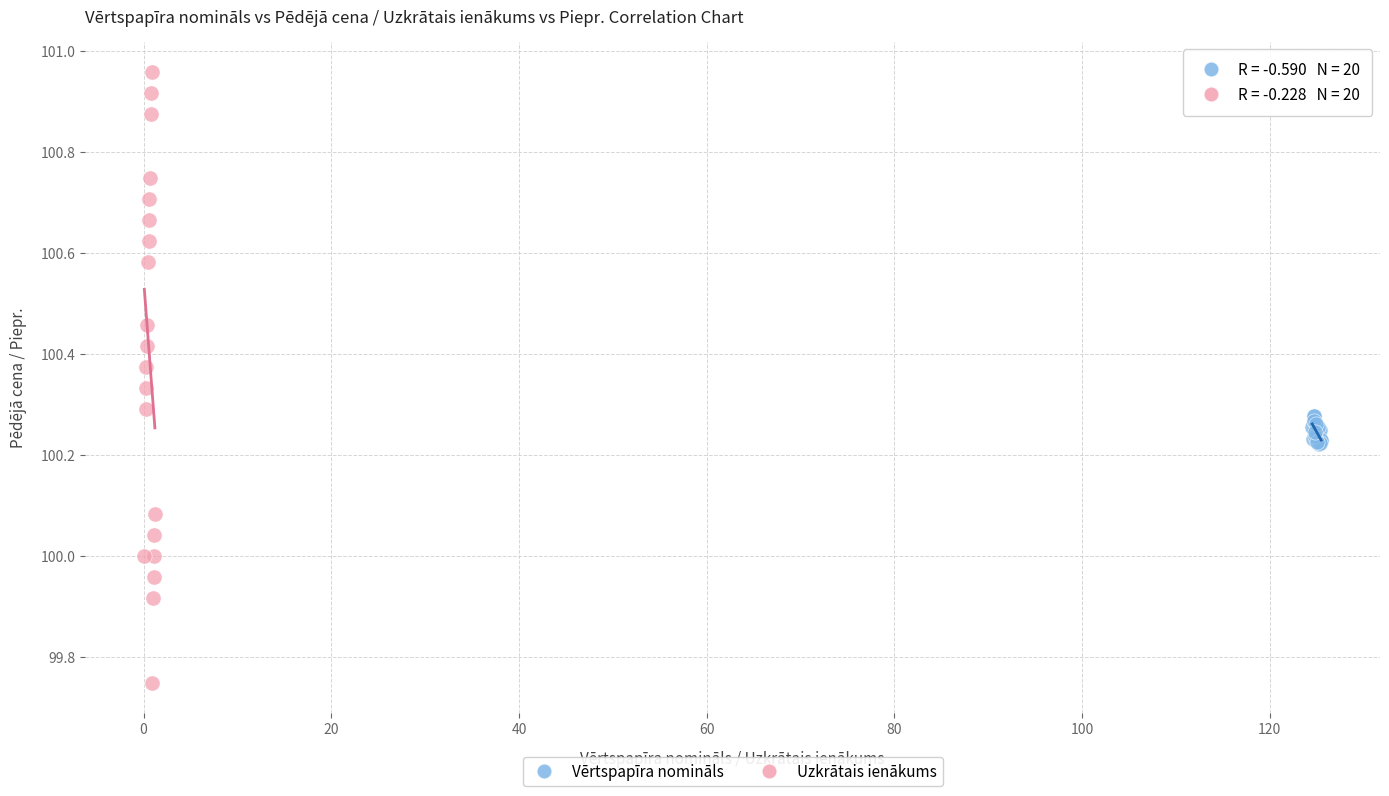

Which series has the widest spread of Y values?

Uzkrātais ienākums